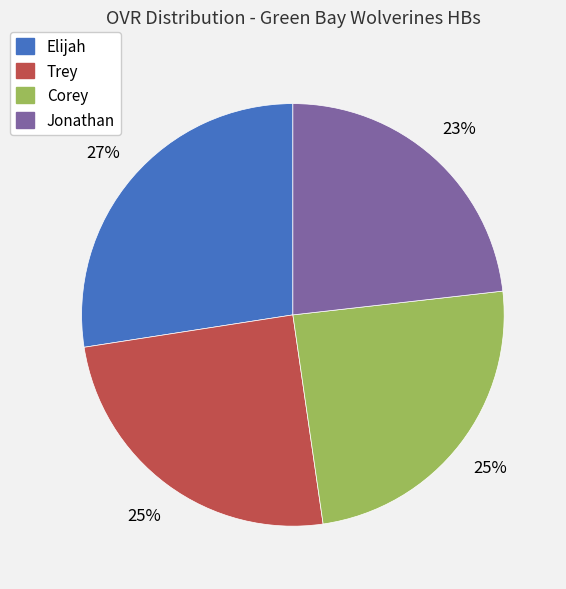

Do Corey and Jonathan together represent more than half of the pie?

No